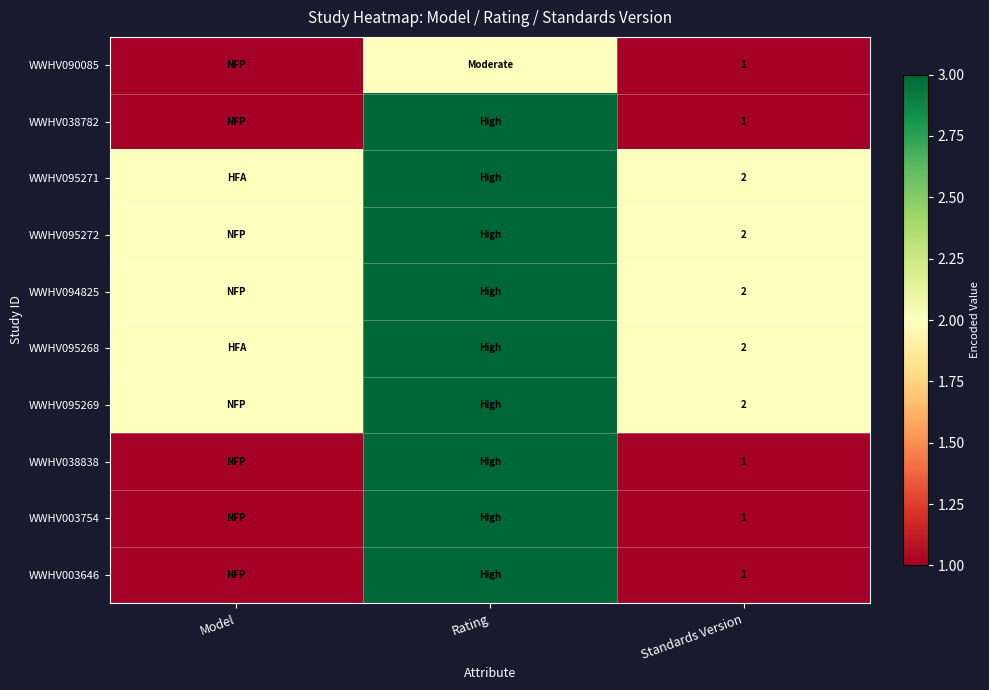

What is the total value across all series at Standards Version?

15